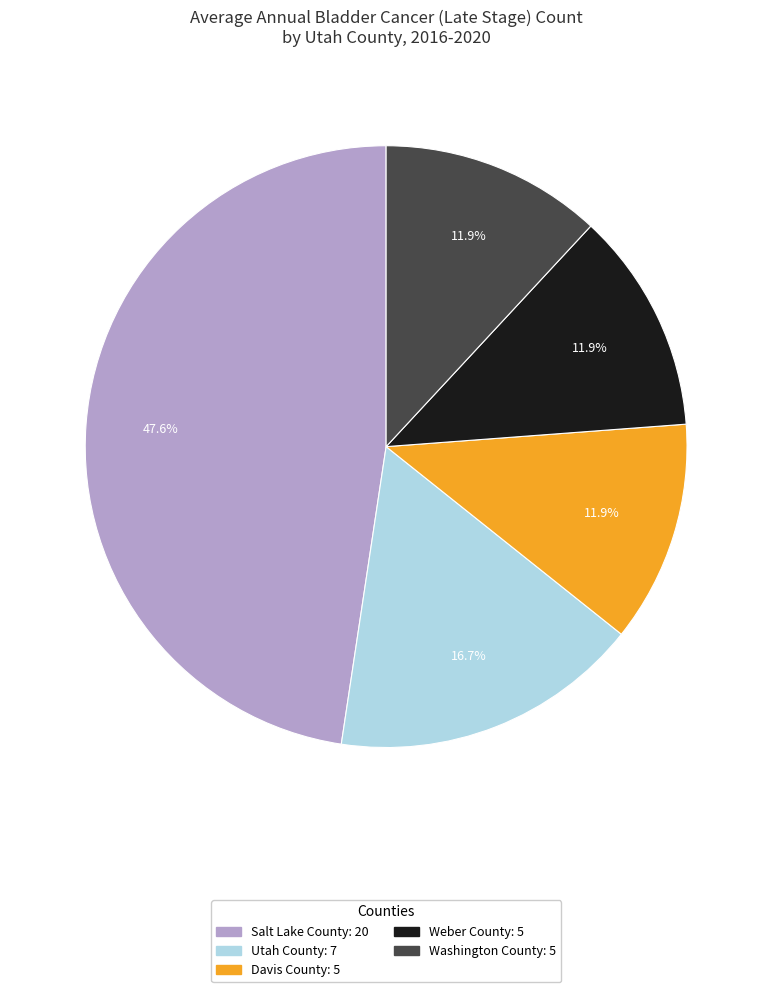

To the nearest percent, what is the combined percentage of Washington County and Weber County?

24%